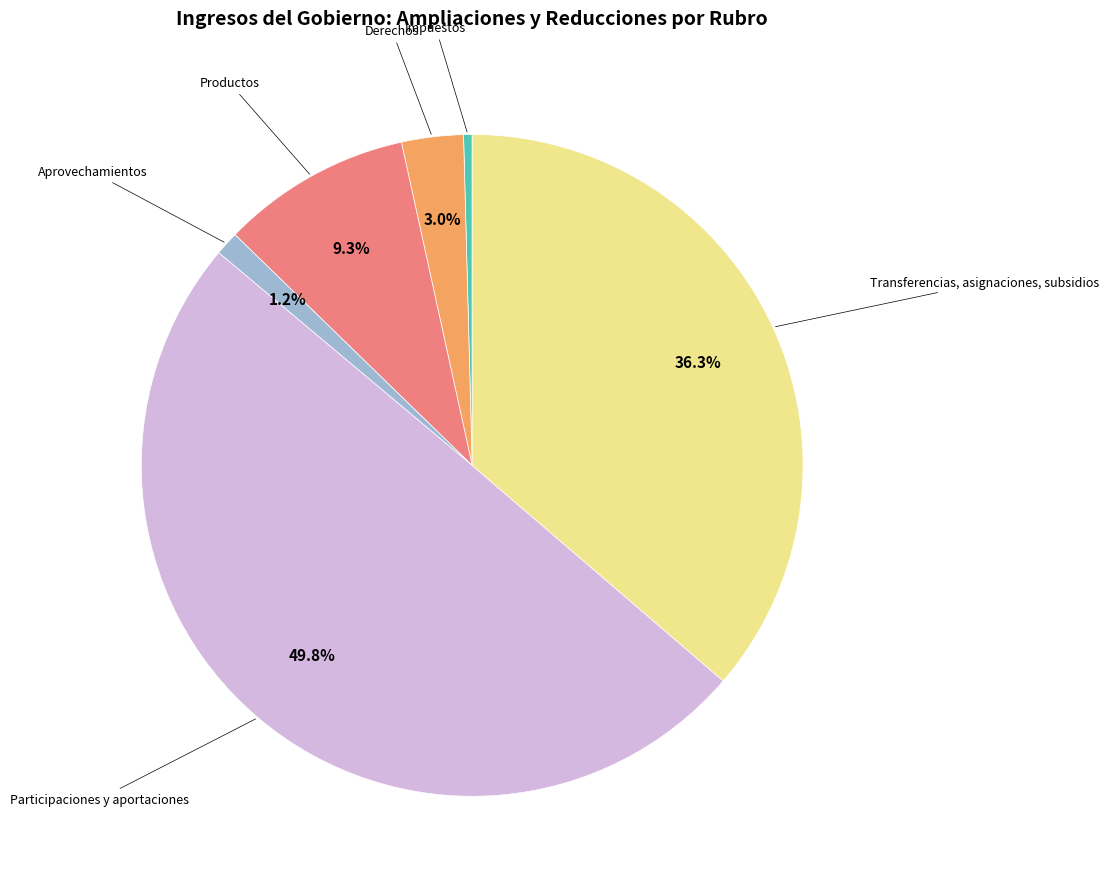

What percentage is NOT represented by Aprovechamientos?

98.8%